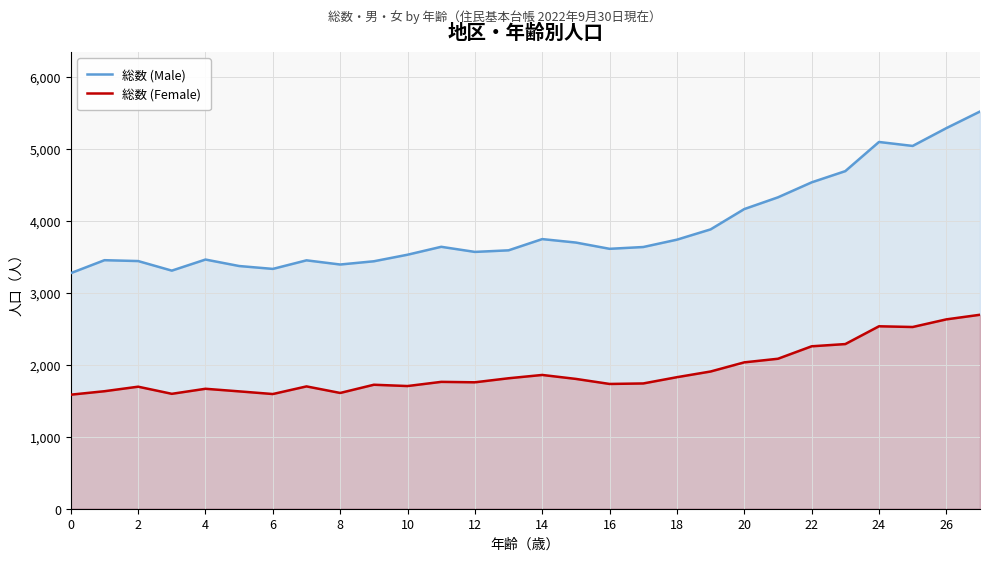

What are all the series names shown in the legend?

総数 (Male), 総数 (Female)